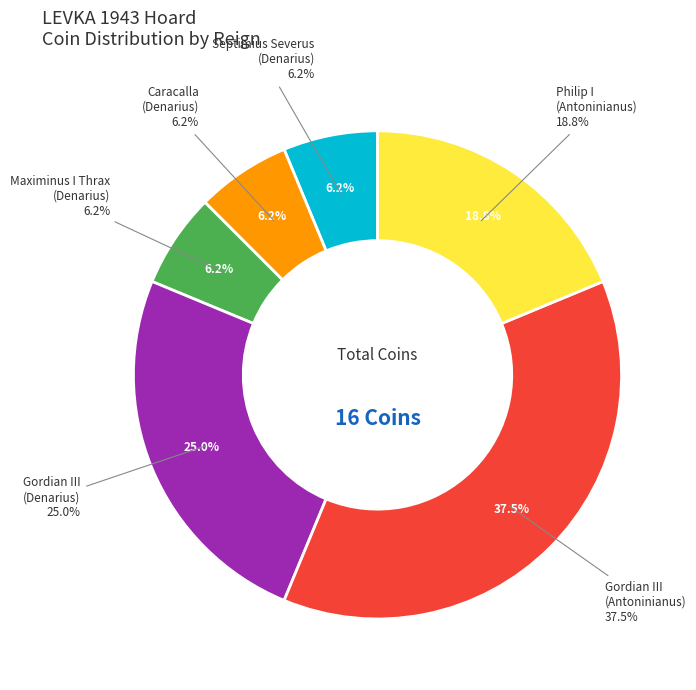

To the nearest percent, what percentage of the pie is Caracalla
(Denarius)?

6%